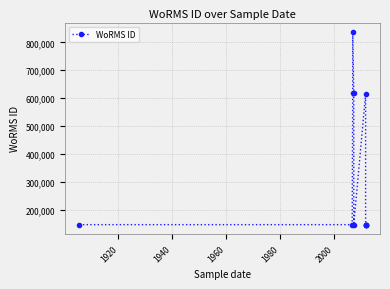

Count the number of values greater than 146994.

4